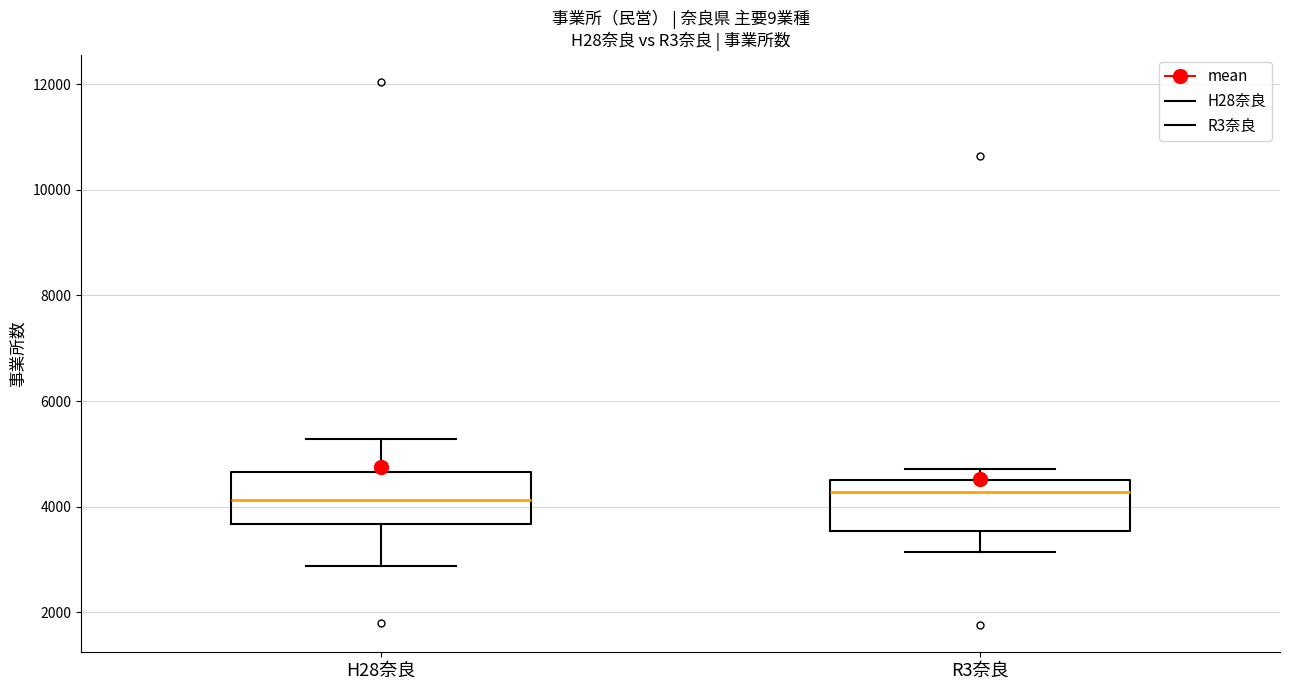

Reading left to right, transcribe this box plot: for each box, give where its median line is, the range the box spans, and where its two whiskers end, as read against the y-axis. The values are not printed on the chart, so give them approximately, as read against the axis.

H28奈良: median 4200, box 3600 to 4600, whiskers 2800 to 5200
R3奈良: median 4200, box 3600 to 4600, whiskers 3200 to 4800